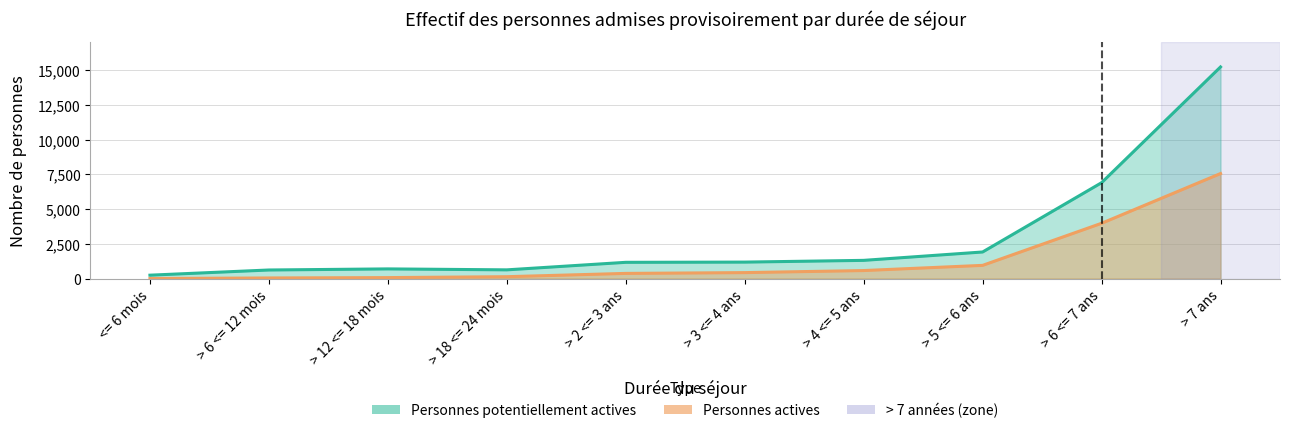

Reading left to right, list all the values displayed in this chart.

Personnes potentiellement actives: <= 6 mois=245	> 6 <= 12 mois=618	> 12 <= 18 mois=697	> 18 <= 24 mois=628	> 2 <= 3 ans=1170	> 3 <= 4 ans=1186	> 4 <= 5 ans=1311	> 5 <= 6 ans=1914	> 6 <= 7 ans=6899	> 7 ans=15229
Personnes actives: <= 6 mois=3	> 6 <= 12 mois=45	> 12 <= 18 mois=71	> 18 <= 24 mois=136	> 2 <= 3 ans=373	> 3 <= 4 ans=430	> 4 <= 5 ans=578	> 5 <= 6 ans=951	> 6 <= 7 ans=3979	> 7 ans=7558